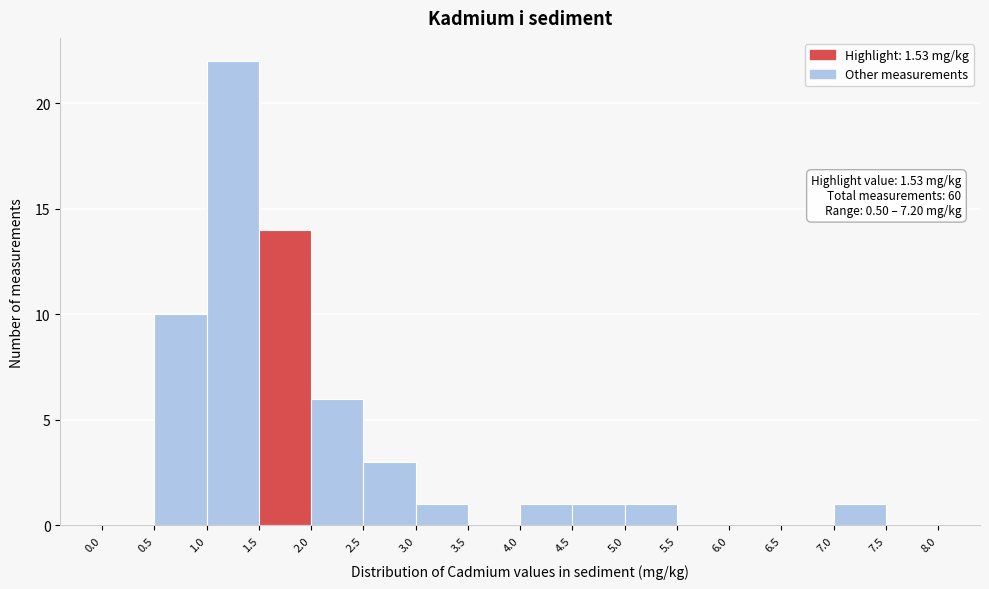

Which range on the x-axis has the tallest bar?

1.0 to 1.5